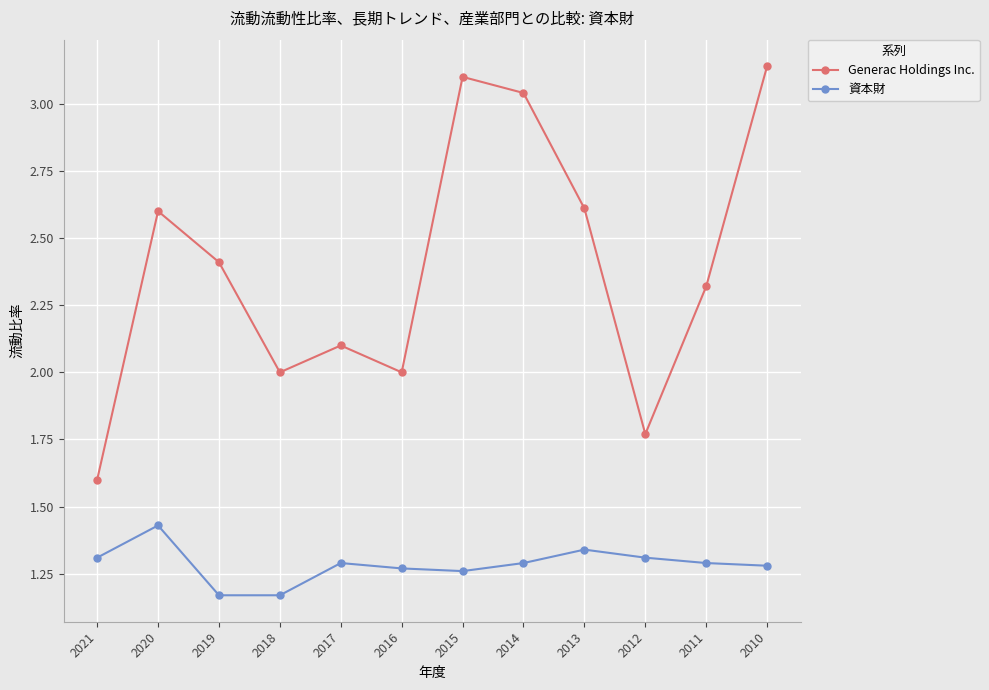

Count the number of data series in this chart.

2